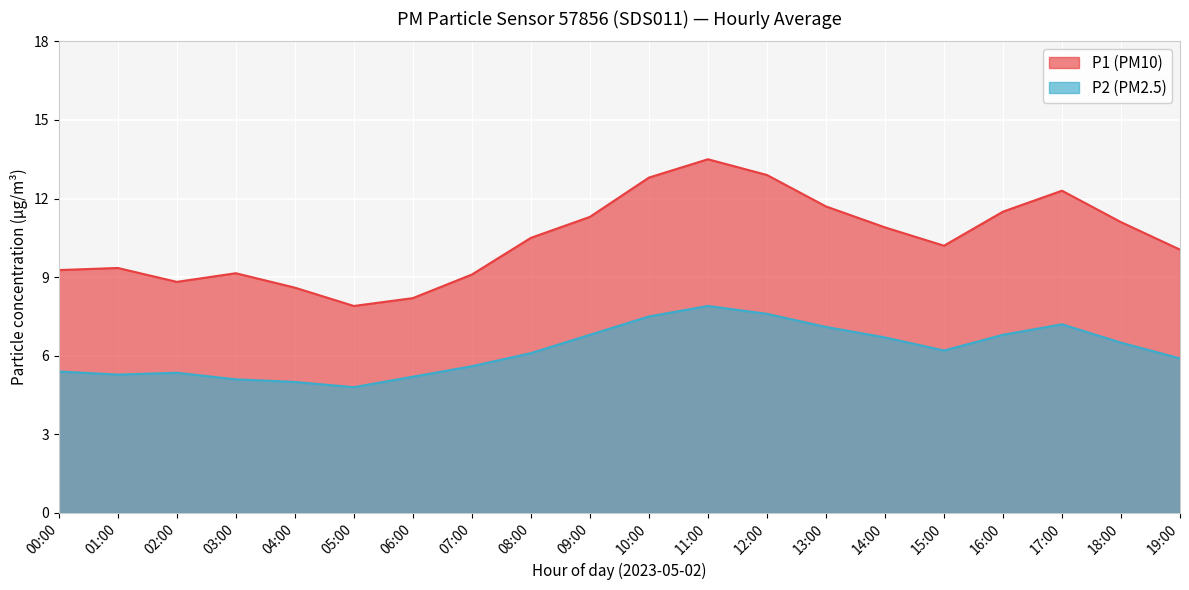

At 12:00, list the series in order from largest to smallest.

P1 (PM10), P2 (PM2.5)